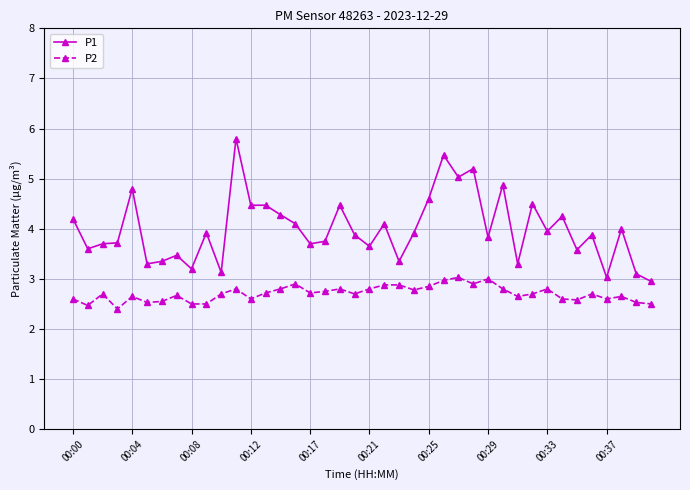

True or false: P1 and P2 intersect in this chart.

False